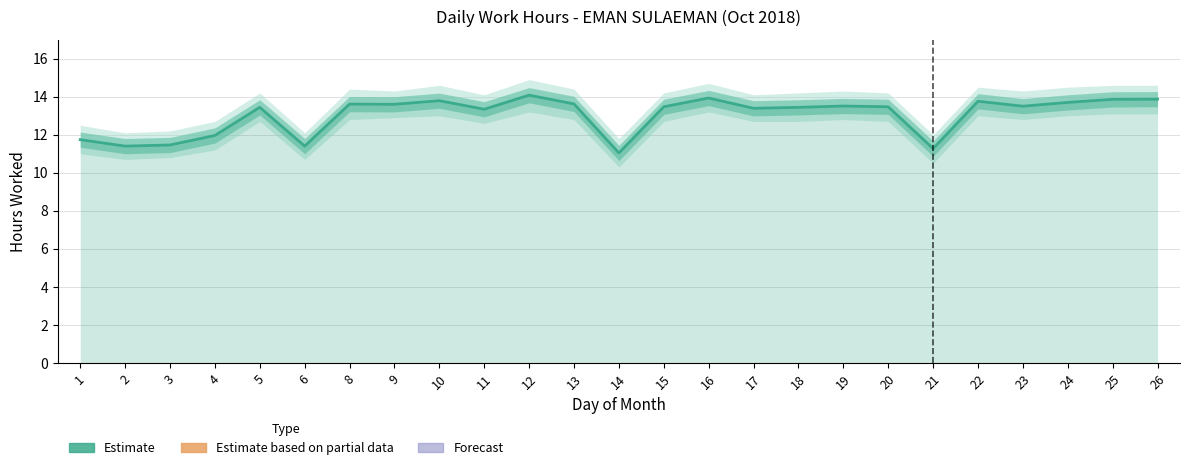

What is the greatest value displayed?

14.1